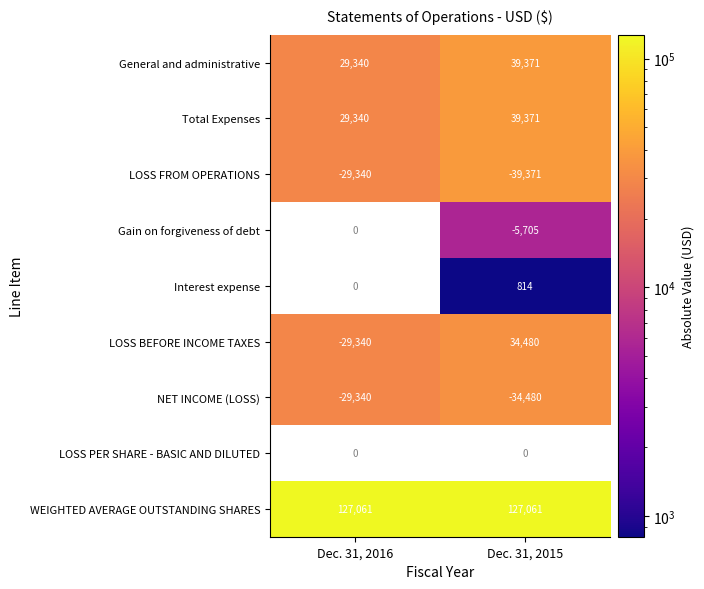

What is the minimum value shown in the chart?

814.0